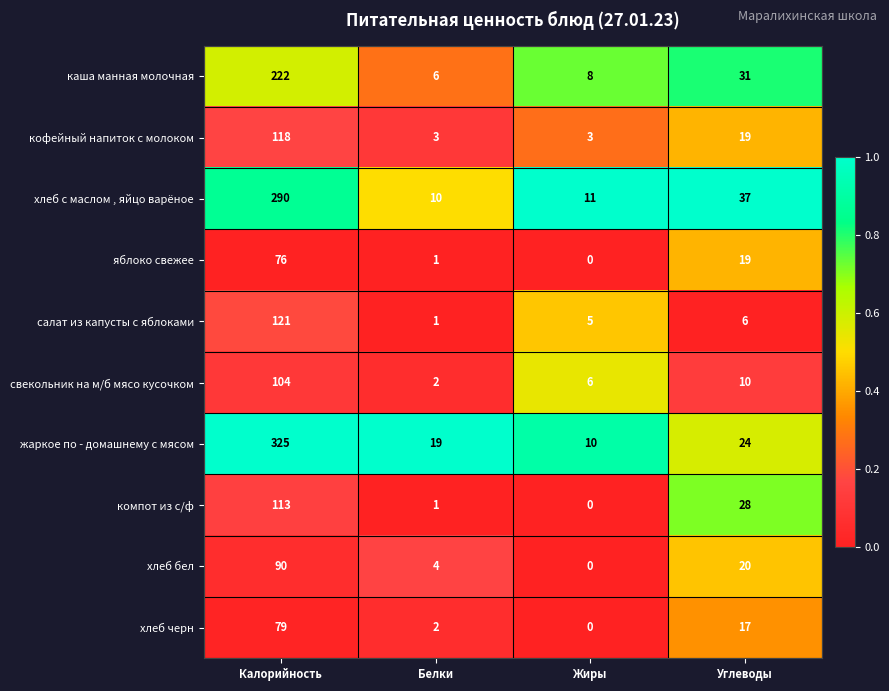

At which category does the chart reach its minimum across all series?

Жиры